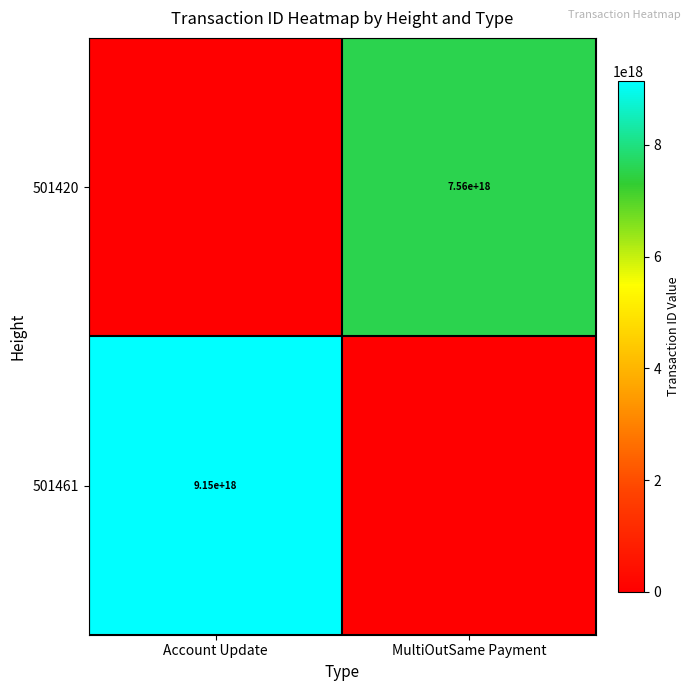

True or false: 501461 has a value of 9150000000000000000 at Account Update.

True